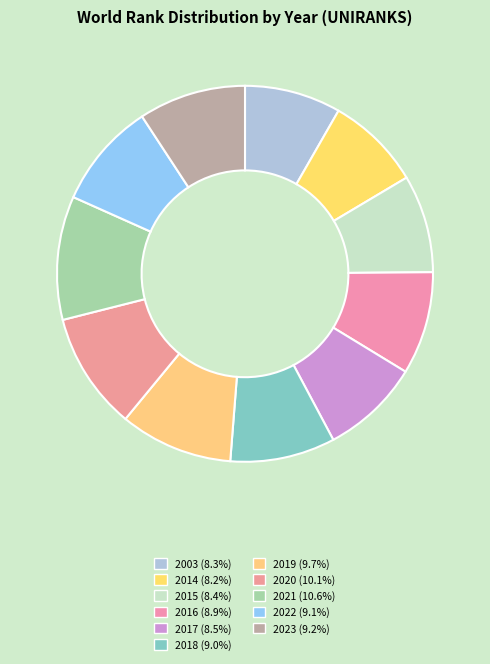

To the nearest percent, what is the average slice percentage?

9%